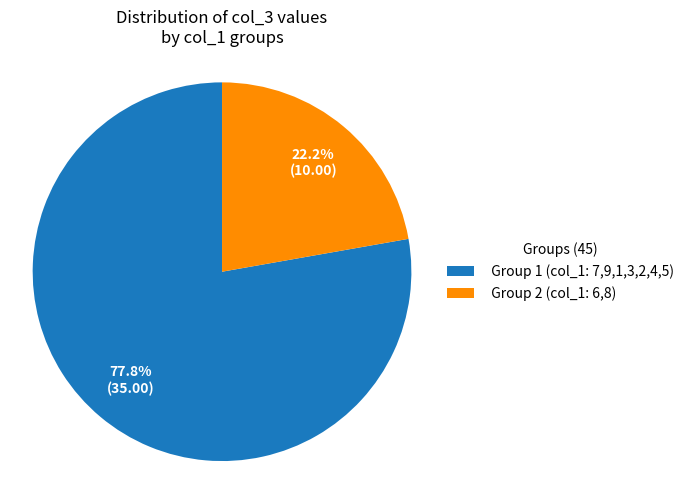

What is the majority slice?

Group 1 (col_1: 7,9,1,3,2,4,5)